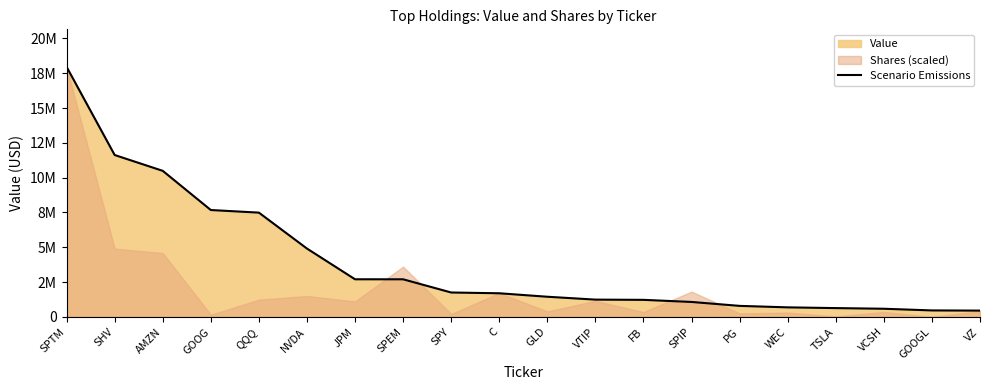

What is the minimum value shown in the chart?

456000